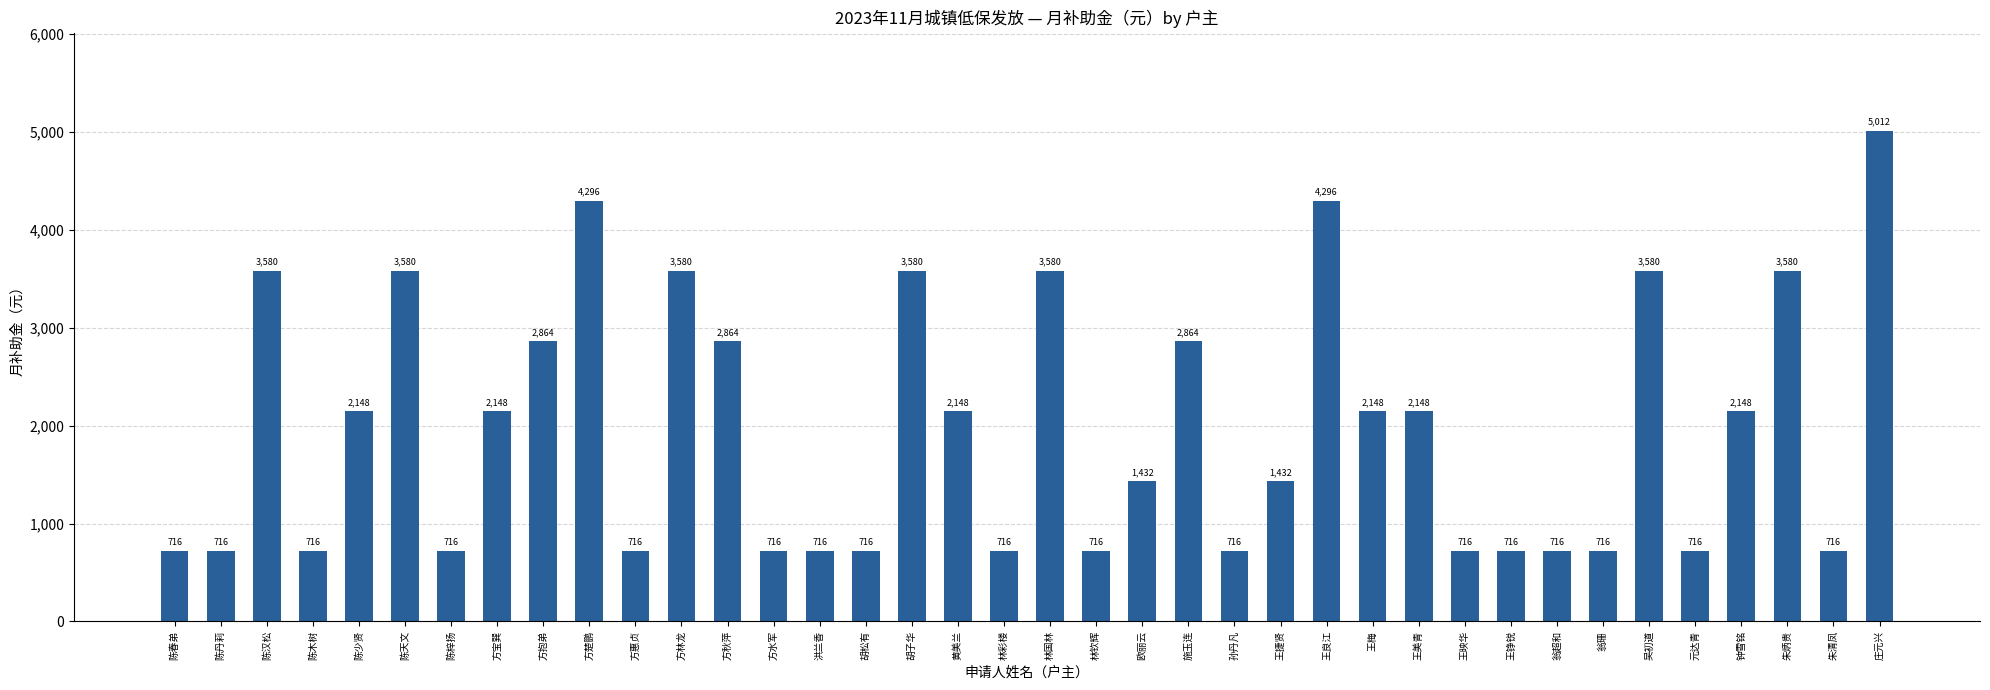

What is the change in value from 孙丹凡 to 王梅?

+1432